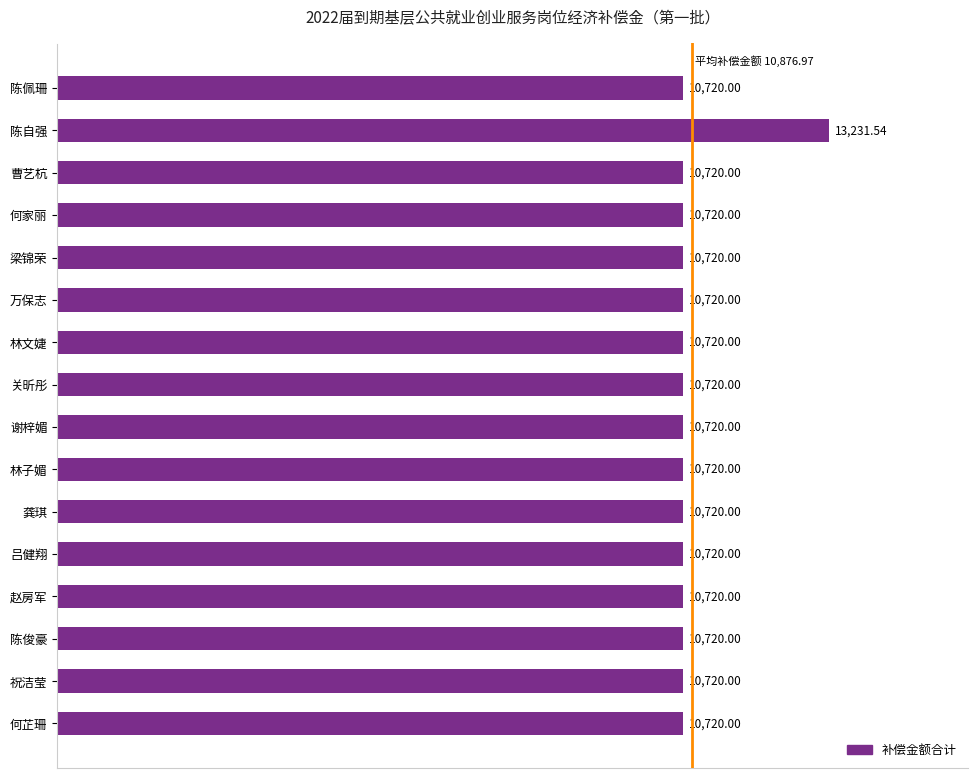

Approximately how many times larger is the value at 万保志 compared to 林文婕?

1.0